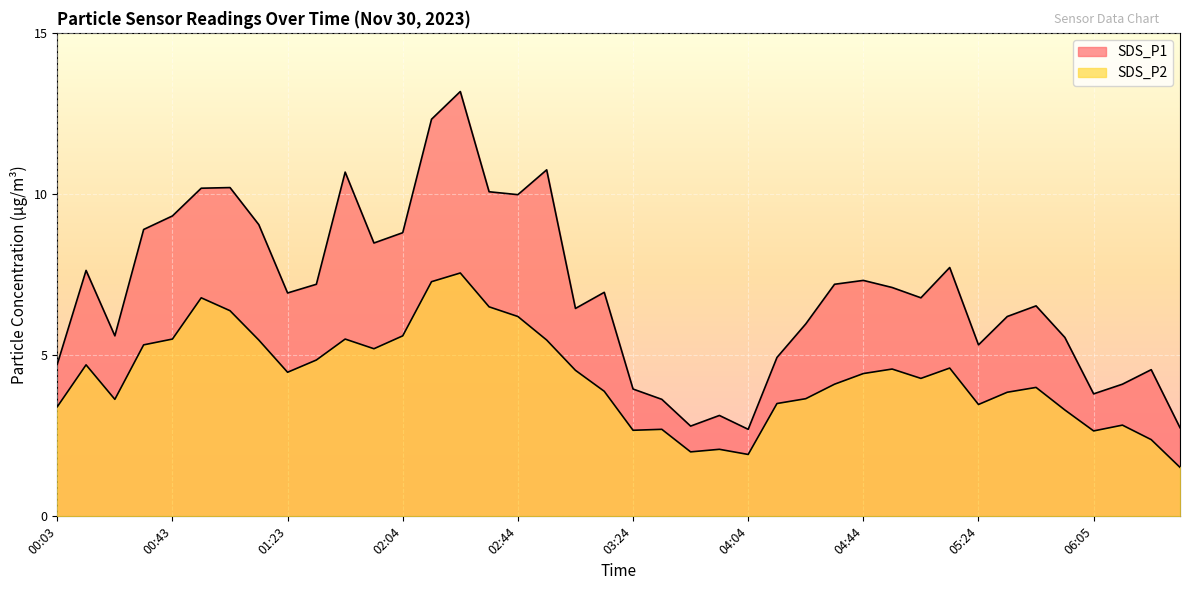

What is the label of the 21st point from the right?

03:14